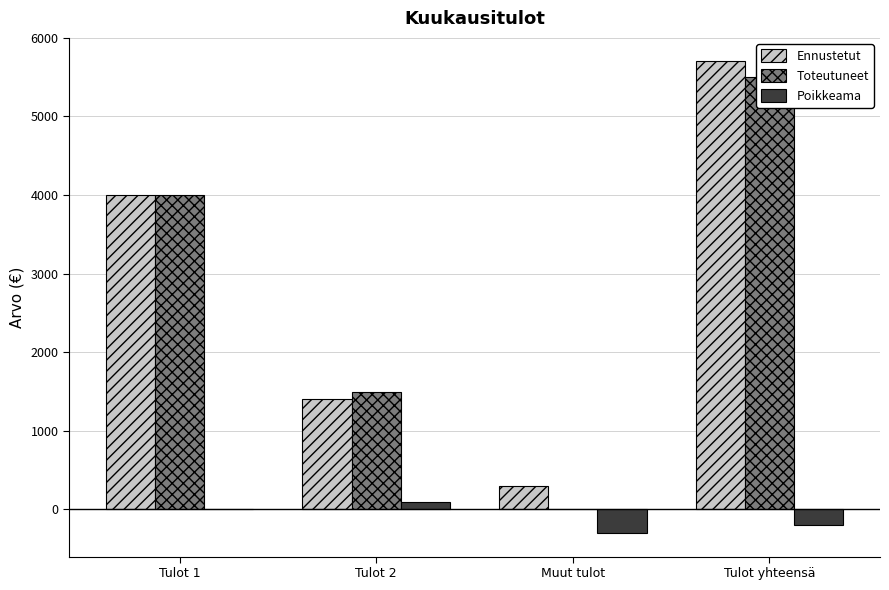

At Tulot yhteensä, list the series in order from smallest to largest.

Poikkeama, Toteutuneet, Ennustetut